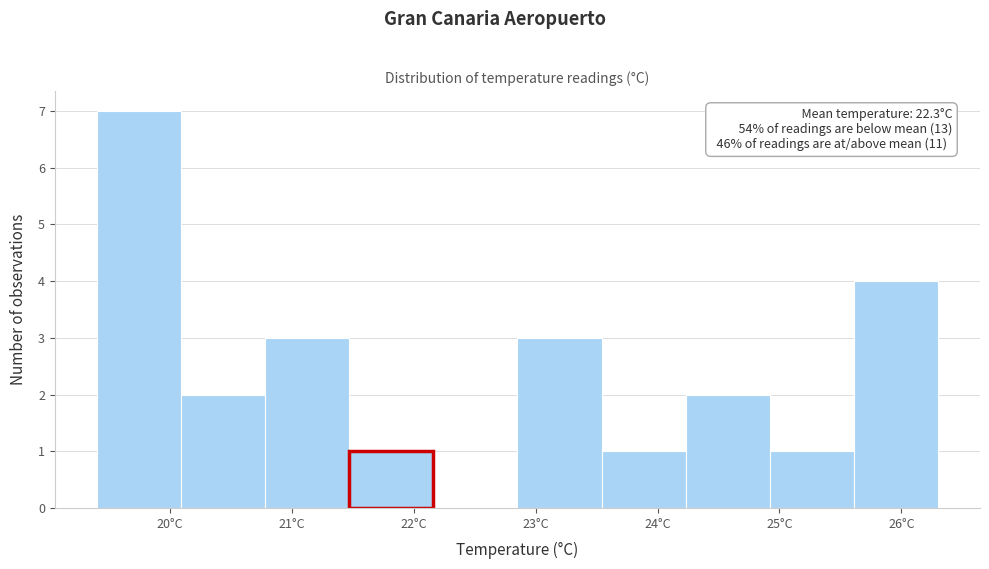

Over which range of the x-axis is the bar tallest?

19.40 to 20.09